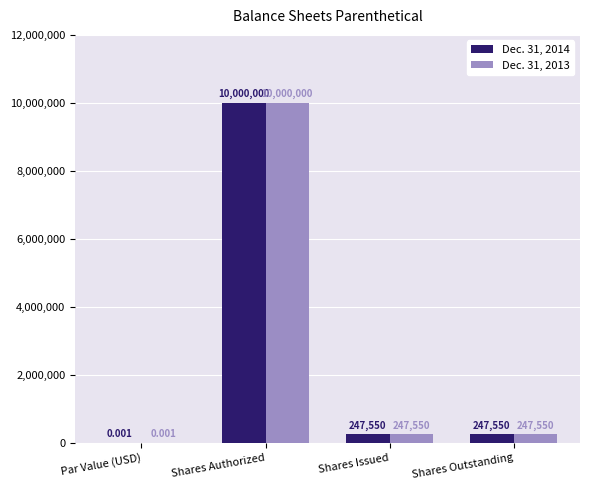

Which category has the highest value across all series?

Shares Authorized